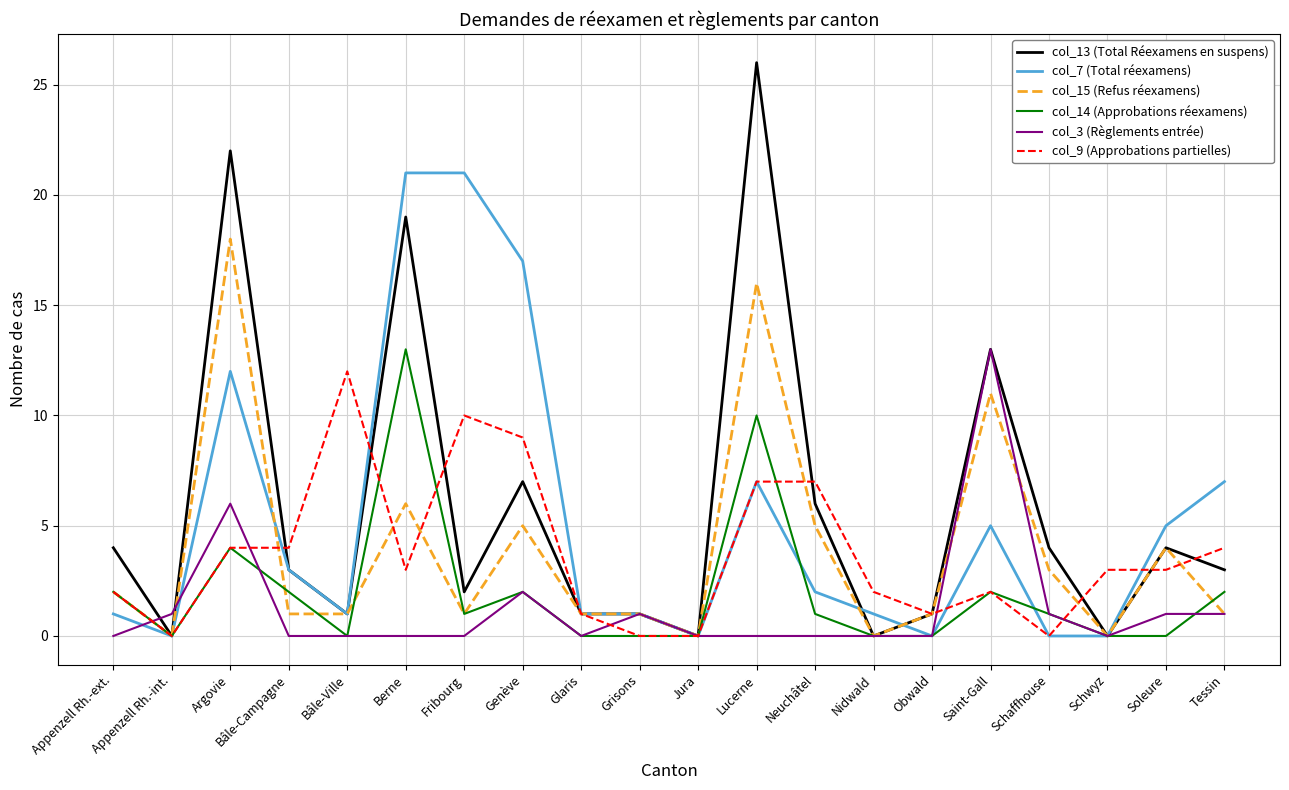

Reading right to left, extract all data points from this chart.

col_13 (Total Réexamens en suspens): 3	4	0	4	13	1	0	6	26	0	1	1	7	2	19	1	3	22	0	4
col_7 (Total réexamens): 7	5	0	0	5	0	1	2	7	0	1	1	17	21	21	1	3	12	0	1
col_15 (Refus réexamens): 1	4	0	3	11	1	0	5	16	0	1	1	5	1	6	1	1	18	0	2
col_14 (Approbations réexamens): 2	0	0	1	2	0	0	1	10	0	0	0	2	1	13	0	2	4	0	2
col_3 (Règlements entrée): 1	1	0	1	13	0	0	0	0	0	1	0	2	0	0	0	0	6	1	0
col_9 (Approbations partielles): 4	3	3	0	2	1	2	7	7	0	0	1	9	10	3	12	4	4	0	2